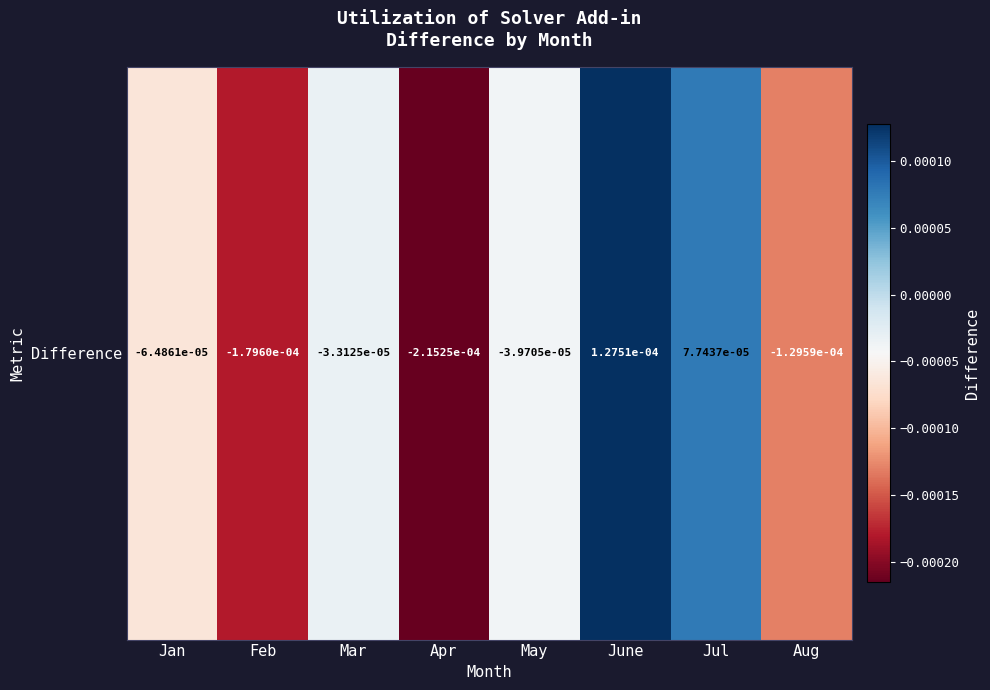

The value at Aug is -0.0. True or false?

False